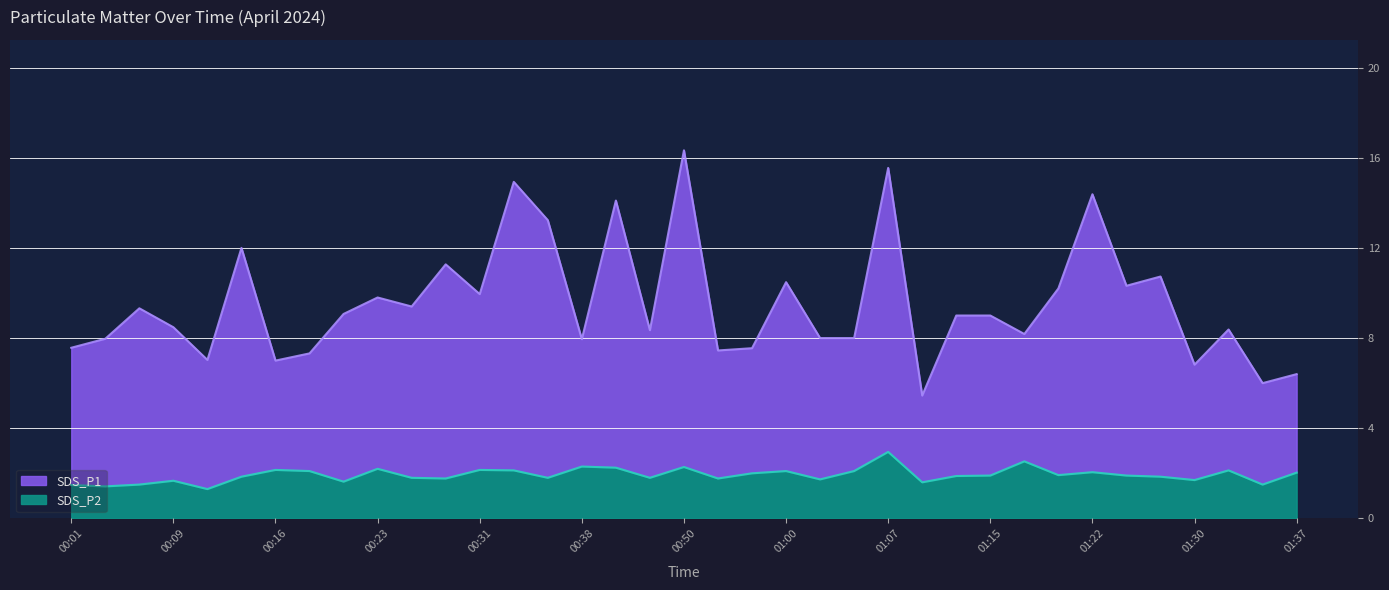

What is the maximum value shown in the chart?

16.3